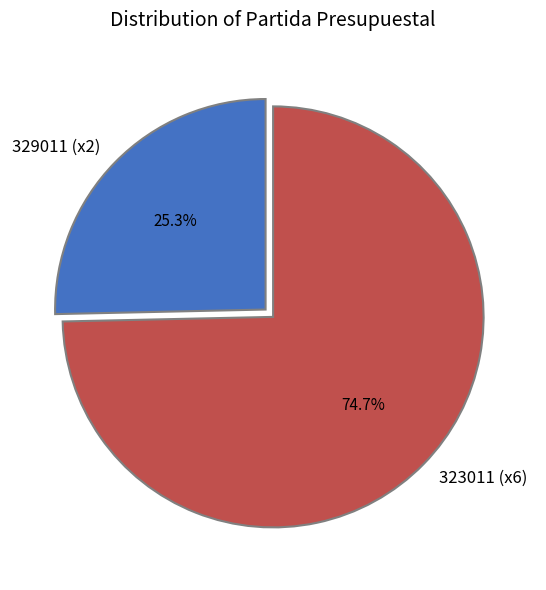

Approximately how many times larger is the value at 329011 (x2) compared to 323011 (x6)?

0.3